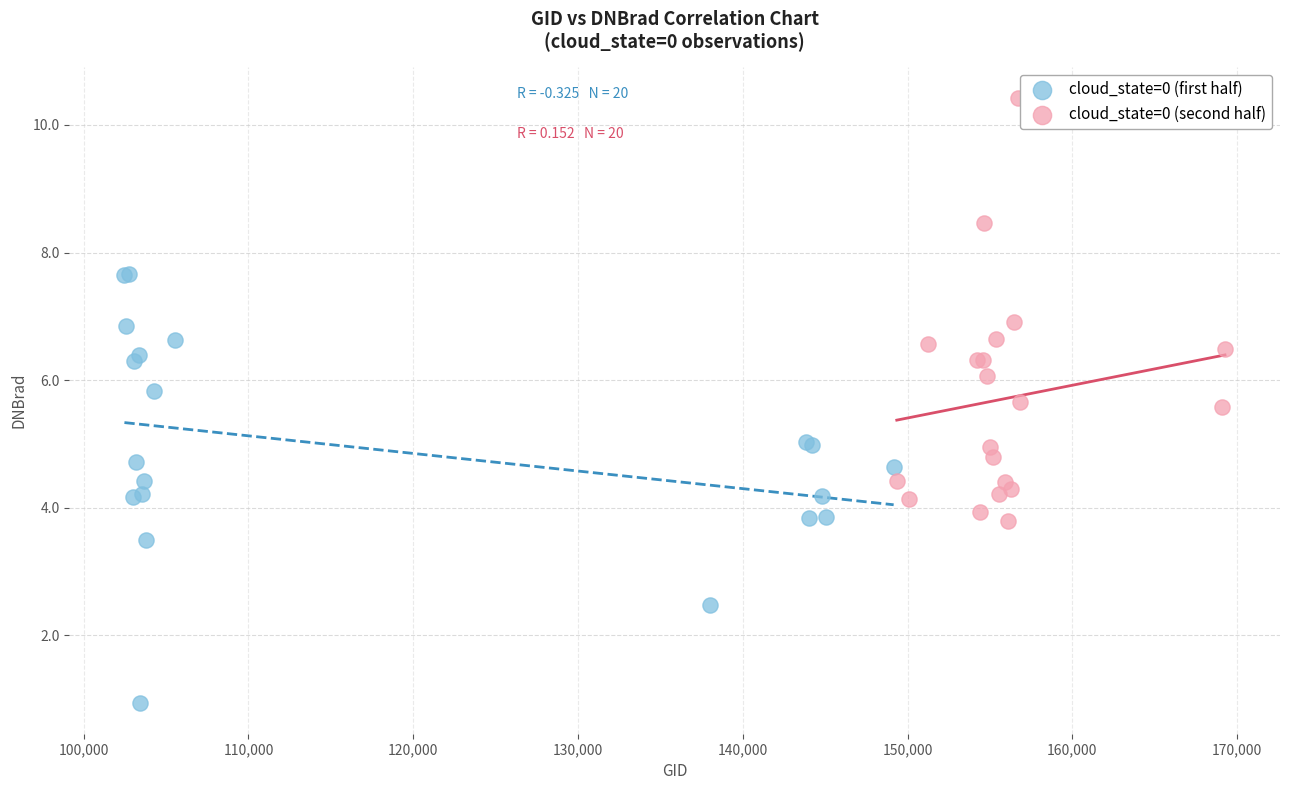

Which series reaches the minimum Y coordinate?

cloud_state=0 (first half)